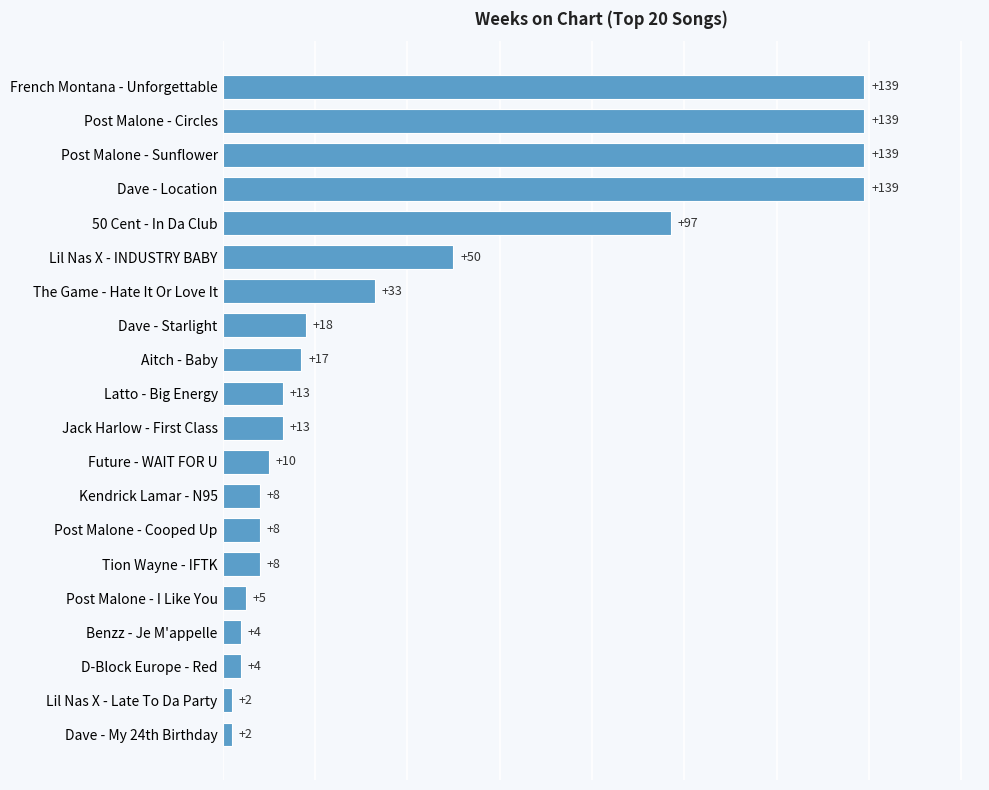

Are the bars grouped side by side (vs. stacked)?

No